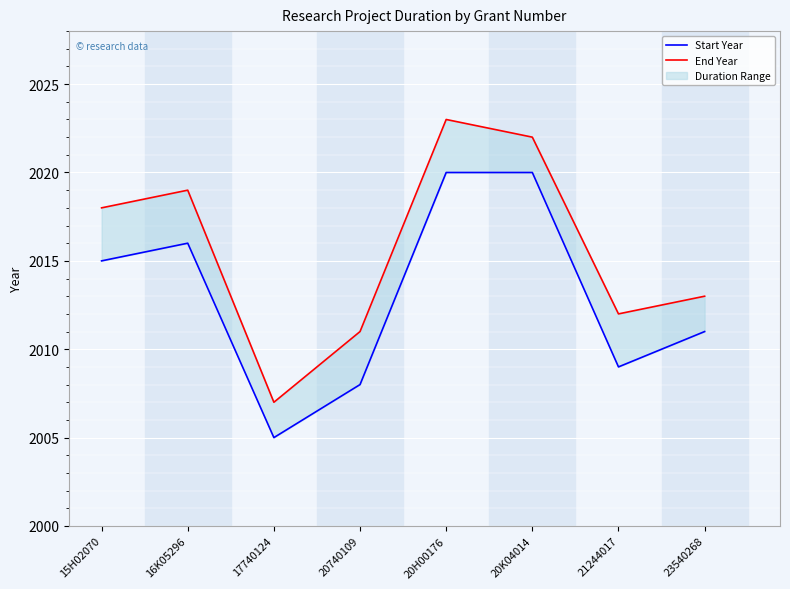

Reading left to right, extract all data points from this chart.

Start Year: 15H02070=2015	16K05296=2016	17740124=2005	20740109=2008	20H00176=2020	20K04014=2020	21244017=2009	23540268=2011
End Year: 15H02070=2018	16K05296=2019	17740124=2007	20740109=2011	20H00176=2023	20K04014=2022	21244017=2012	23540268=2013